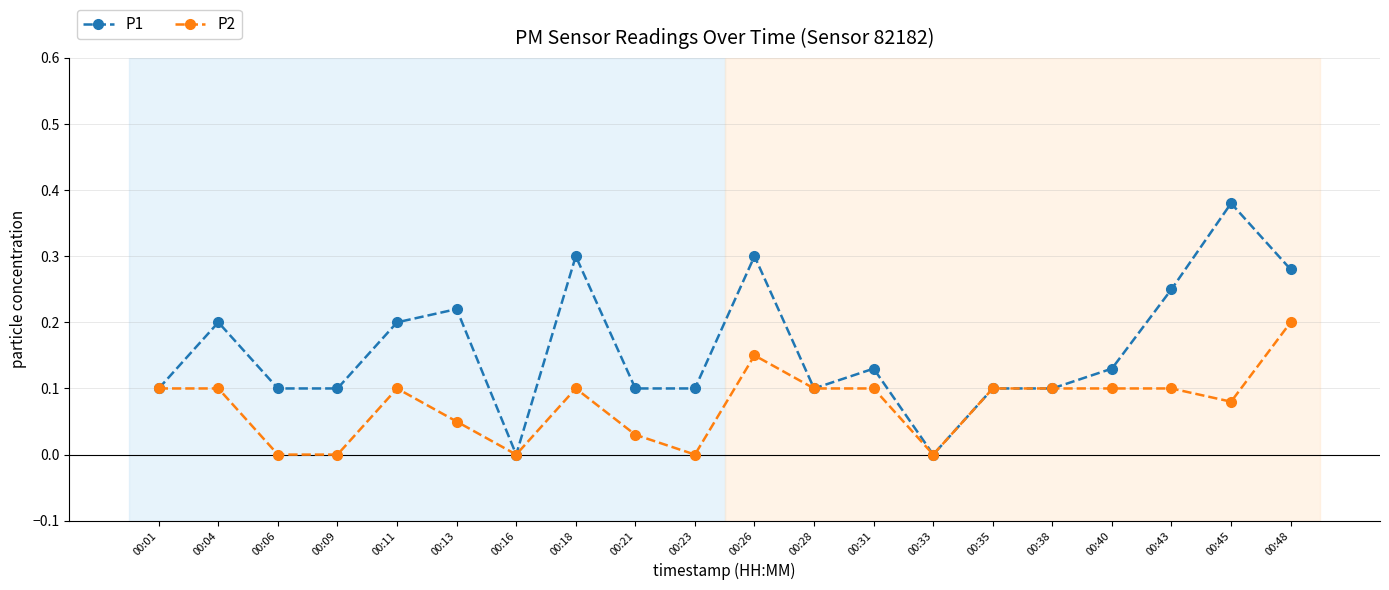

Is the value of P1 at 00:45 greater than the value of P2 at 00:33?

Yes